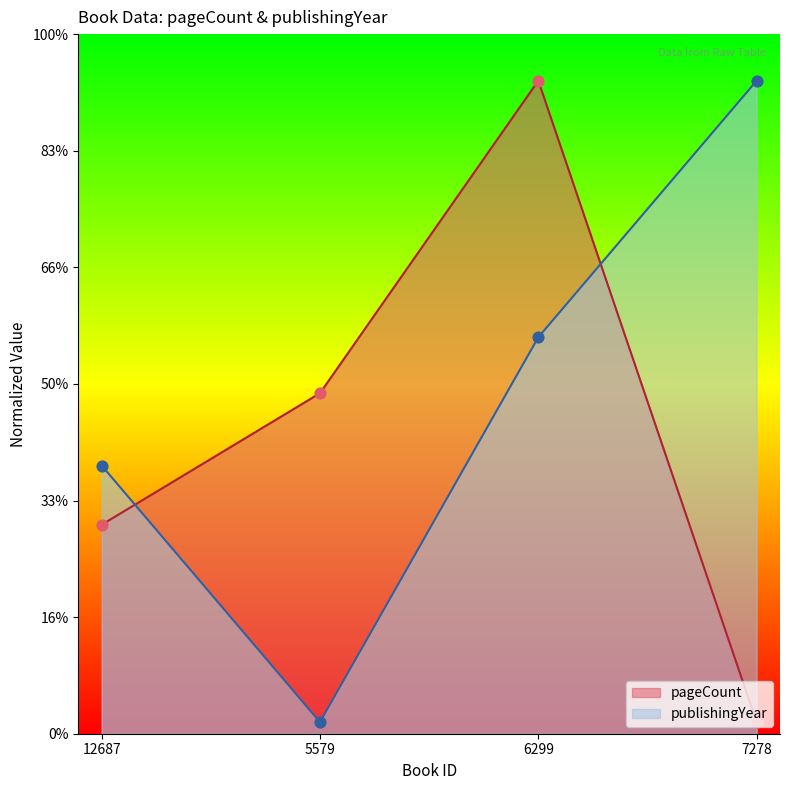

Which series has the largest total across all categories?

publishingYear